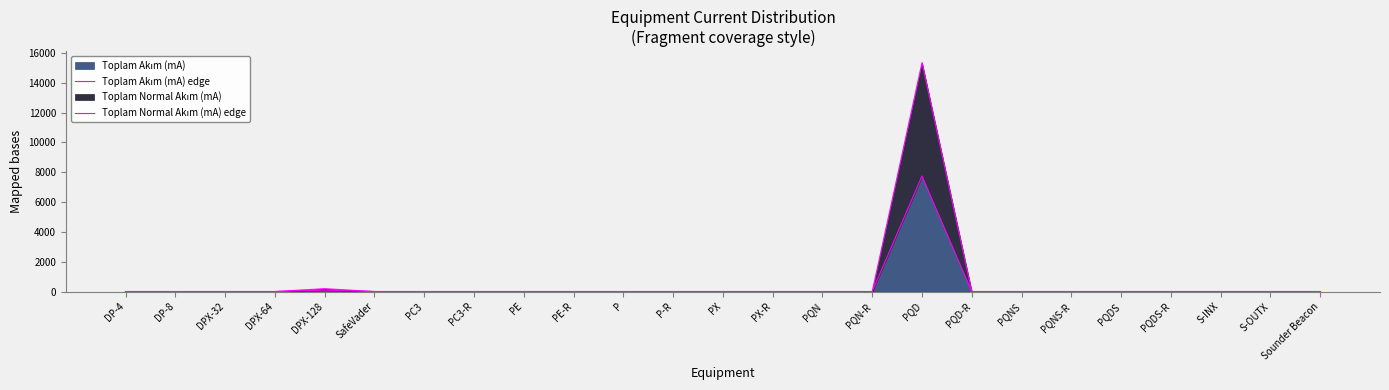

What is the difference between the maximum and second lowest values in the Toplam Normal Akım (mA) edge series?

15350